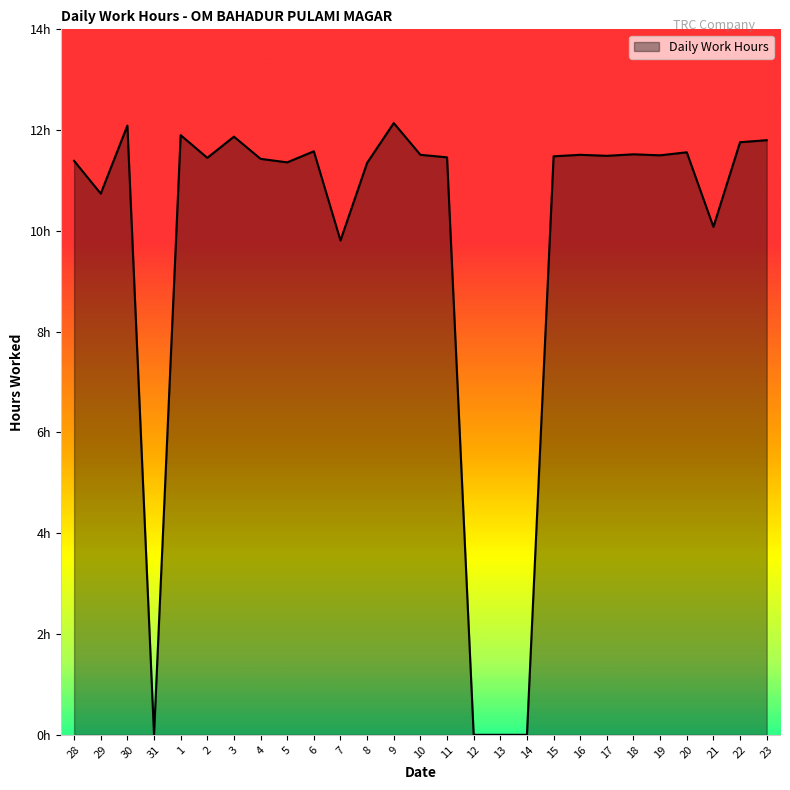

At which category does the chart reach its peak across all series?

9